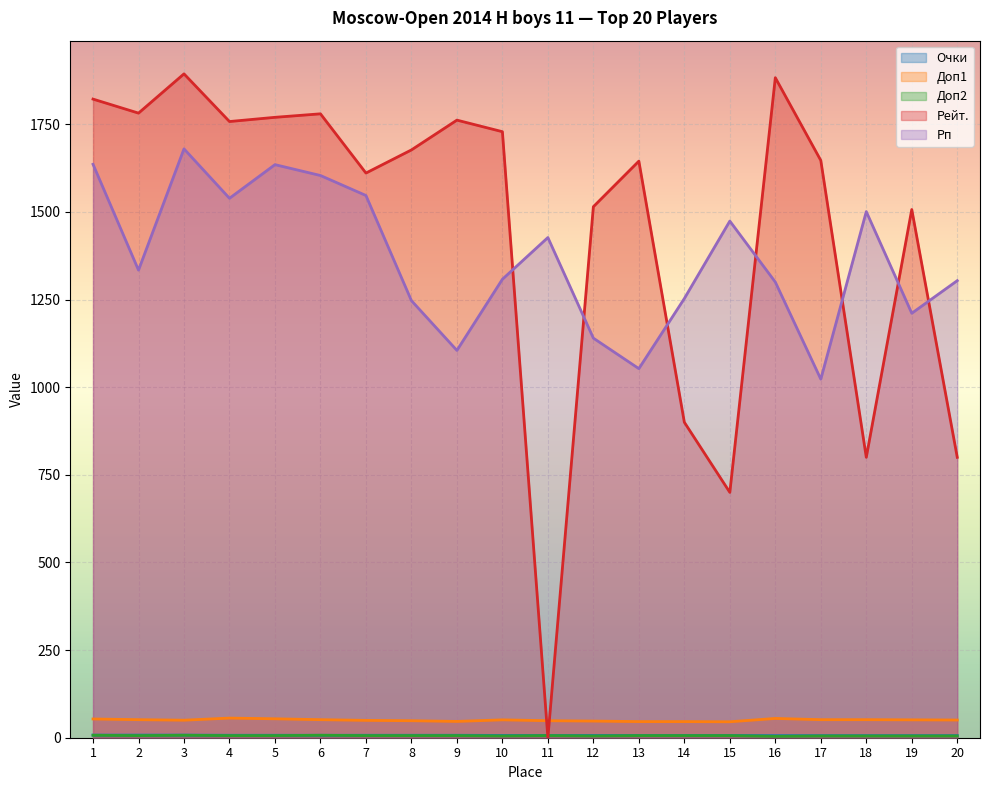

Count the number of categories in the chart.

20